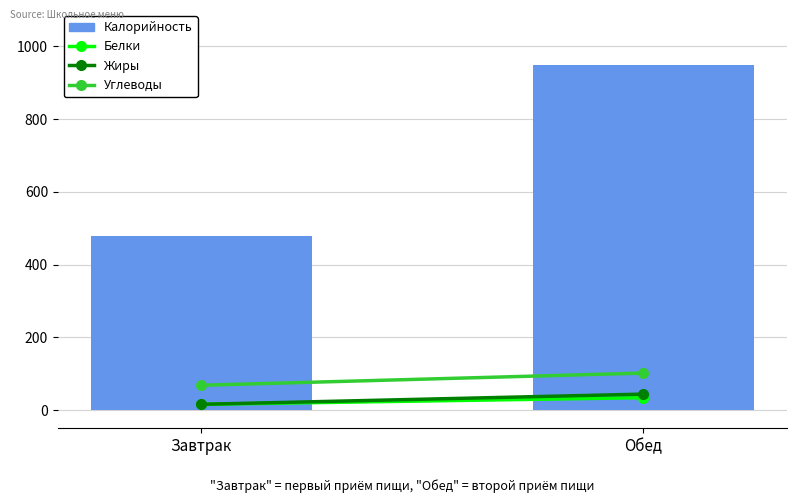

What is the approximate value at Обед?

947.4